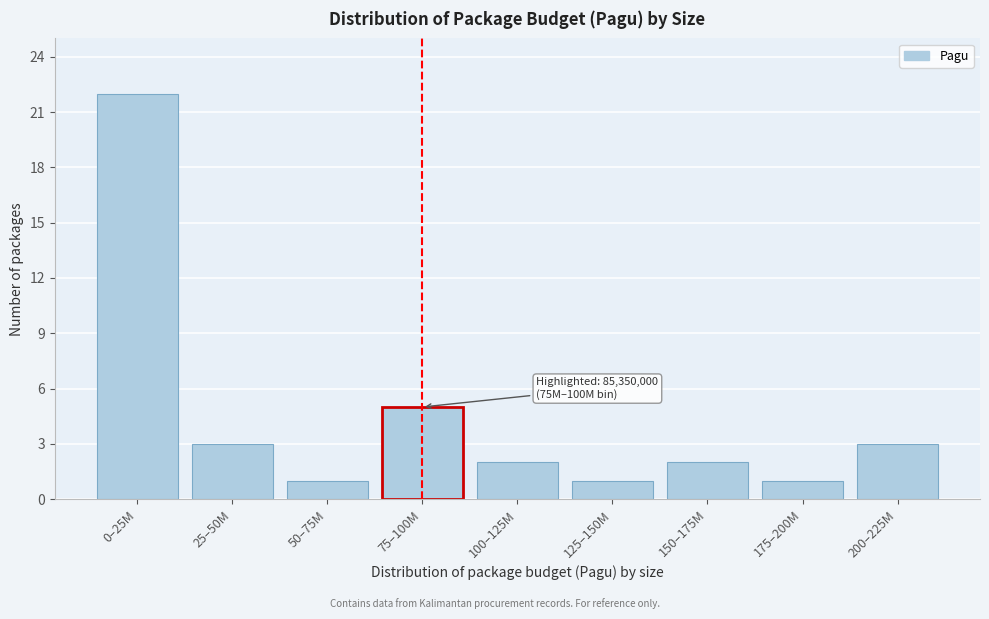

Reading right to left, transcribe all the data shown in this chart.

200–225M=3	175–200M=1	150–175M=2	125–150M=1	100–125M=2	75–100M=5	50–75M=1	25–50M=3	0–25M=22